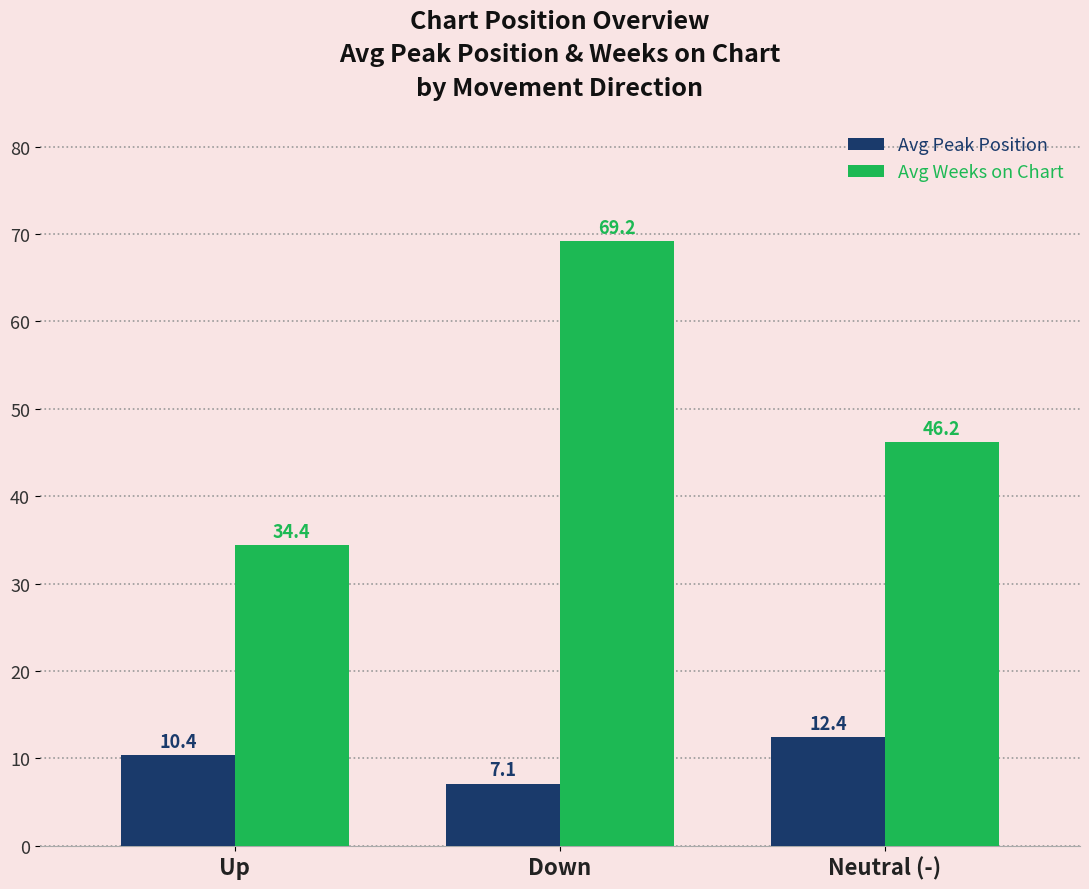

Is the value of Avg Peak Position at Neutral (-) greater than the value of Avg Weeks on Chart at Down?

No